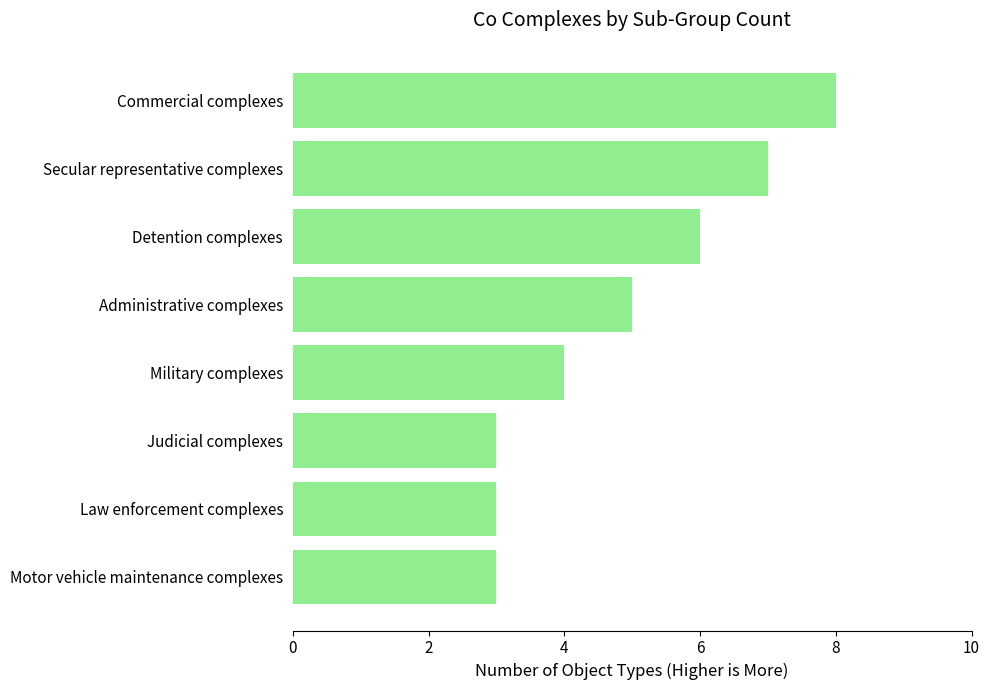

Approximately how many times larger is the value at Law enforcement complexes compared to Motor vehicle maintenance complexes?

1.0